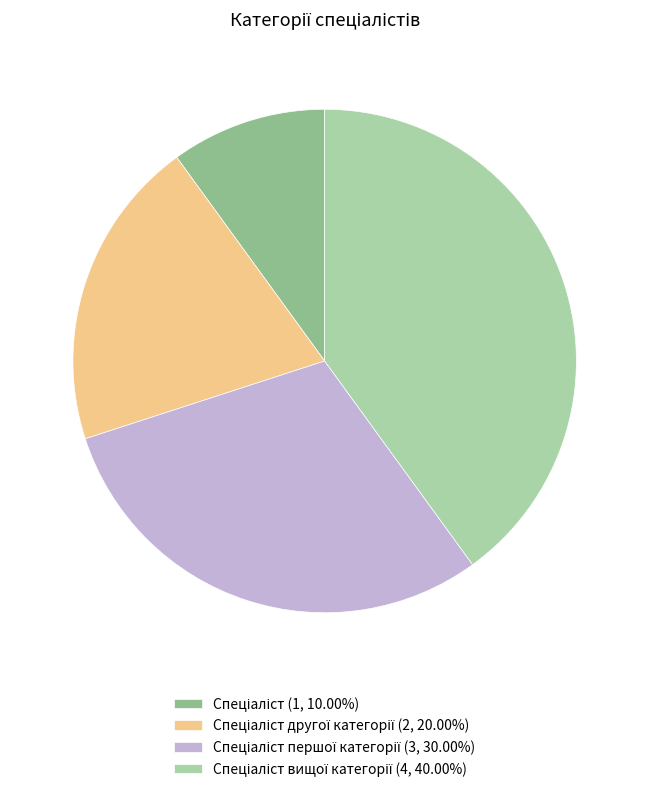

Is there any slice that represents more than half of the pie?

No